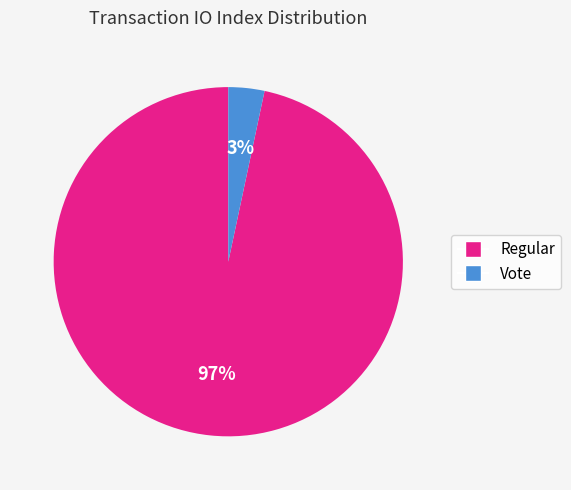

What percentage is the Regular slice, to the nearest percent?

97%